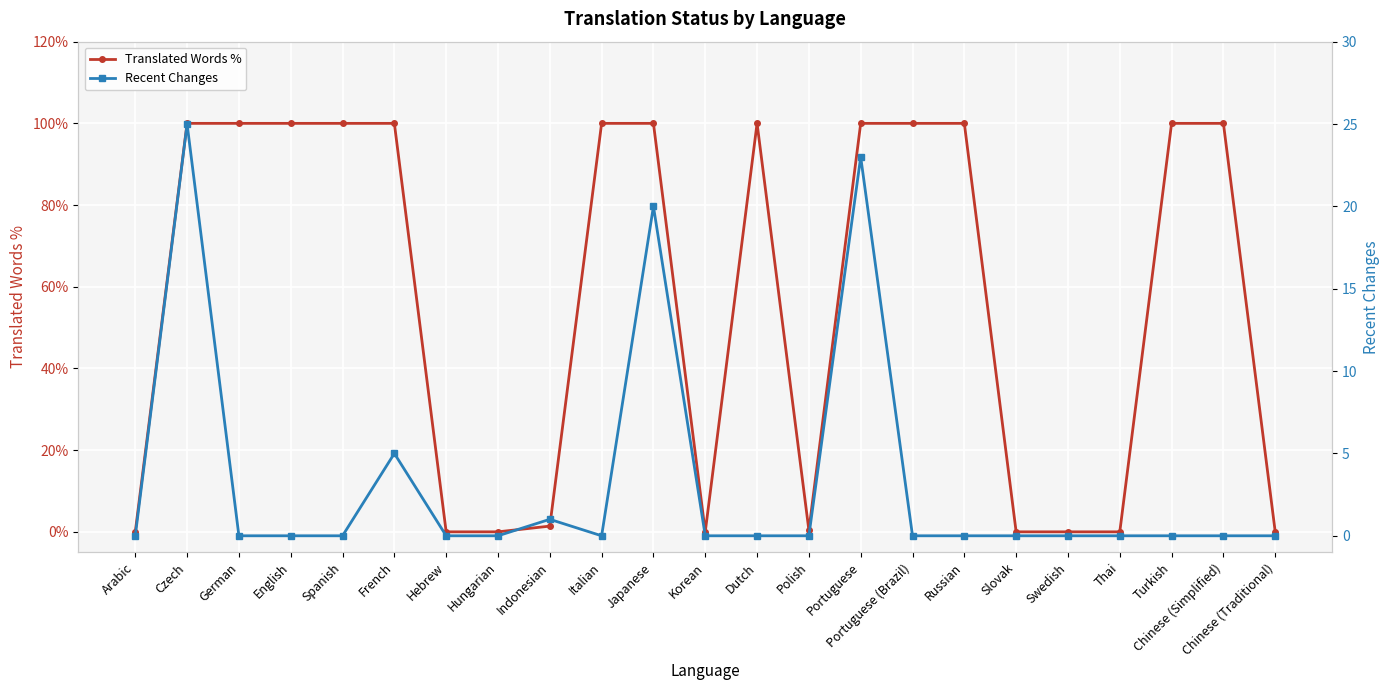

True or false: Translated Words % and Recent Changes cross at least once.

False